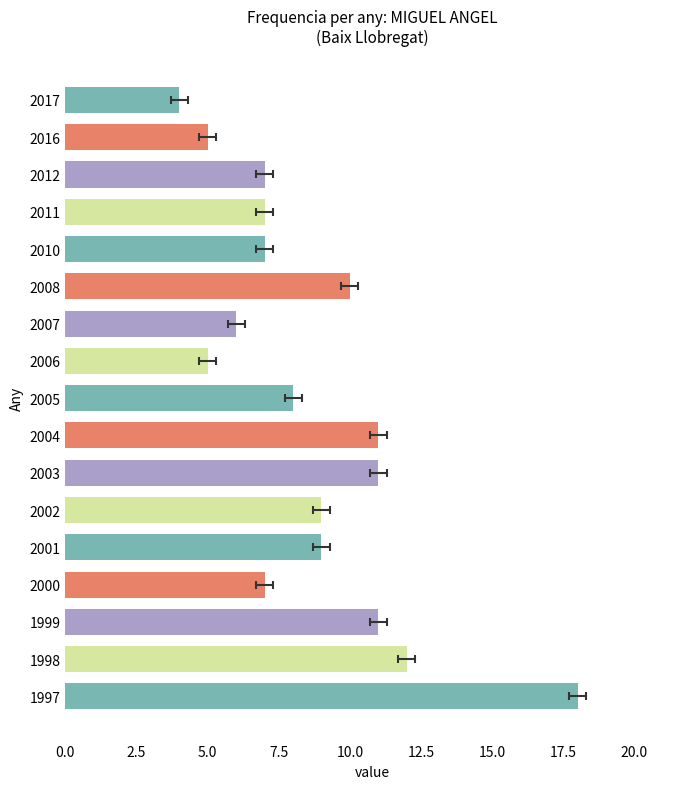

Reading right to left, extract all data points from this chart.

4	5	7	7	7	10	6	5	8	11	11	9	9	7	11	12	18